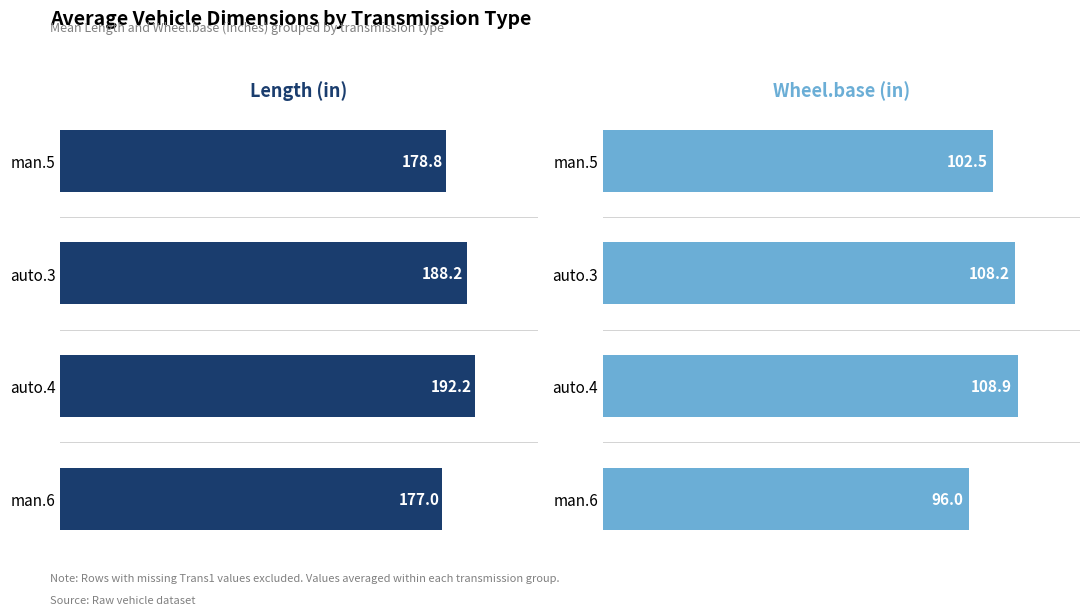

The value of Length (in) at 0 is 101.3. True or false?

False